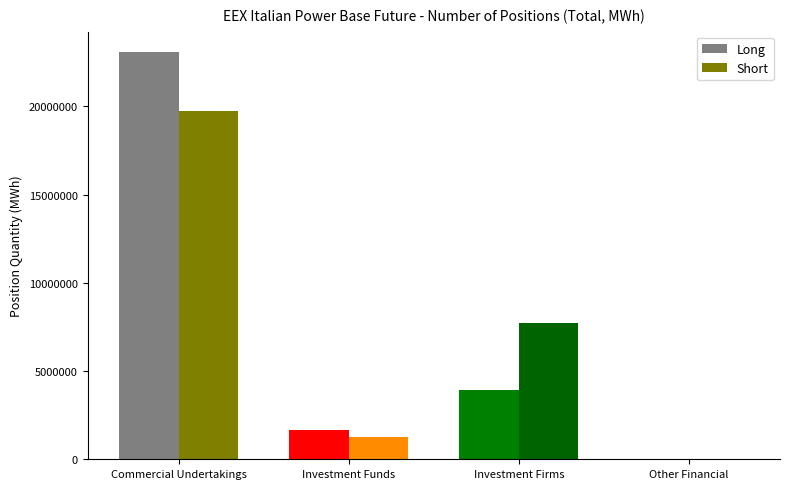

Which series changed the most between Commercial Undertakings and Other Financial?

Long